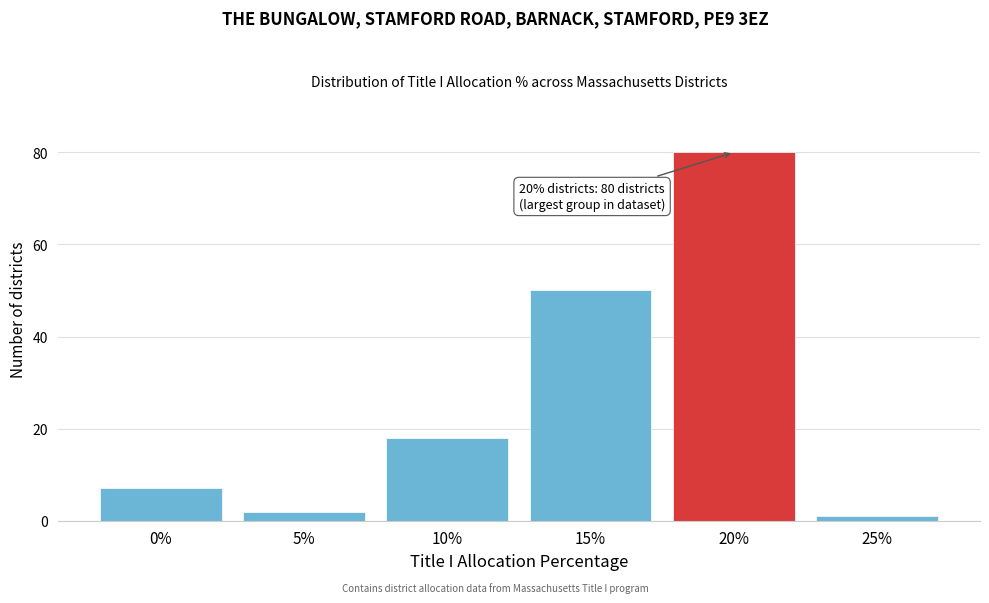

Reading left to right, list all the values displayed in this chart.

7	2	18	50	80	1